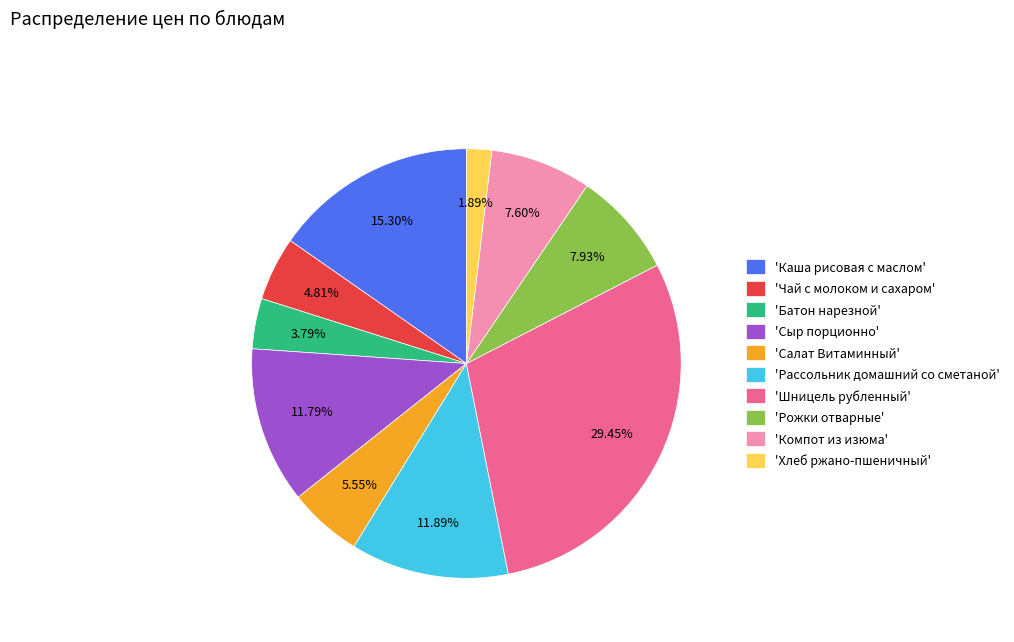

Which category has the biggest portion of the pie?

'Шницель рубленный'